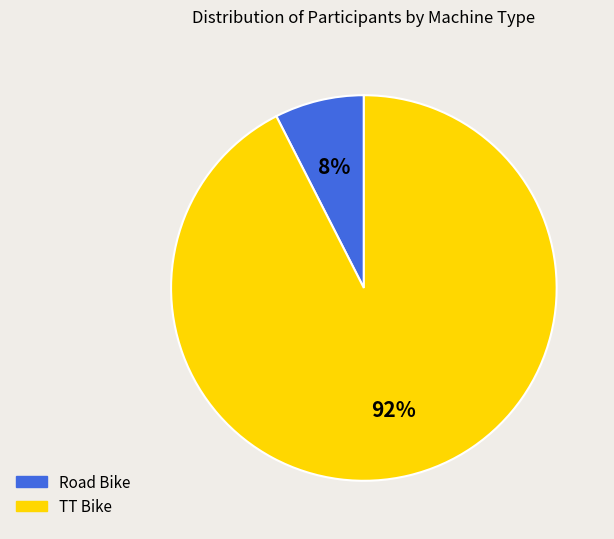

How many segments does this pie chart have?

2